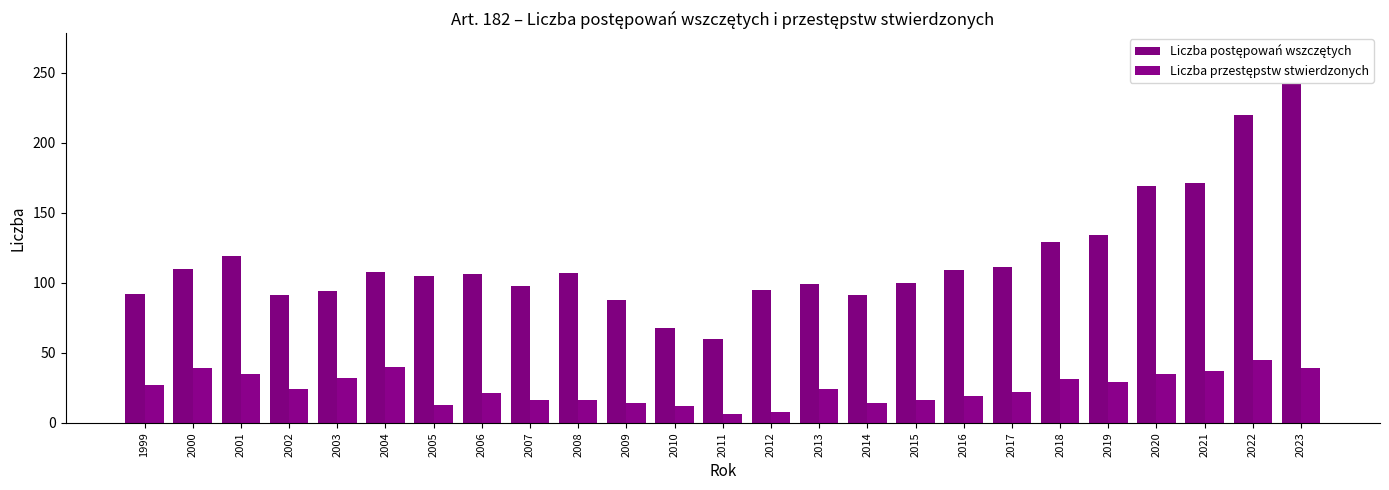

How many bars are there in each group?

2